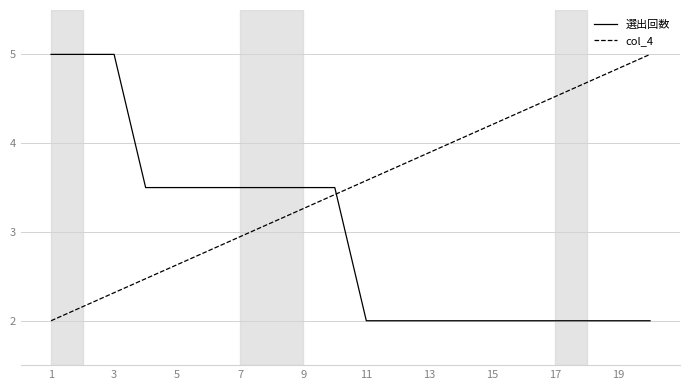

What are all the series names shown in the legend?

選出回数, col_4